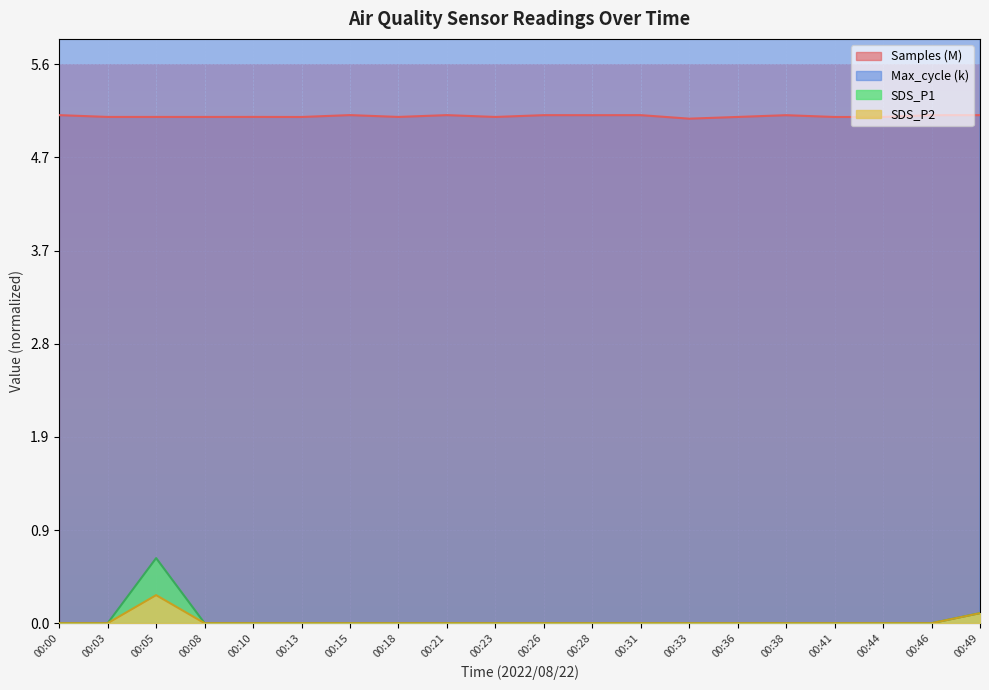

Is the value of Samples (M) at 00:00 greater than the value of SDS_P1 at 00:49?

Yes